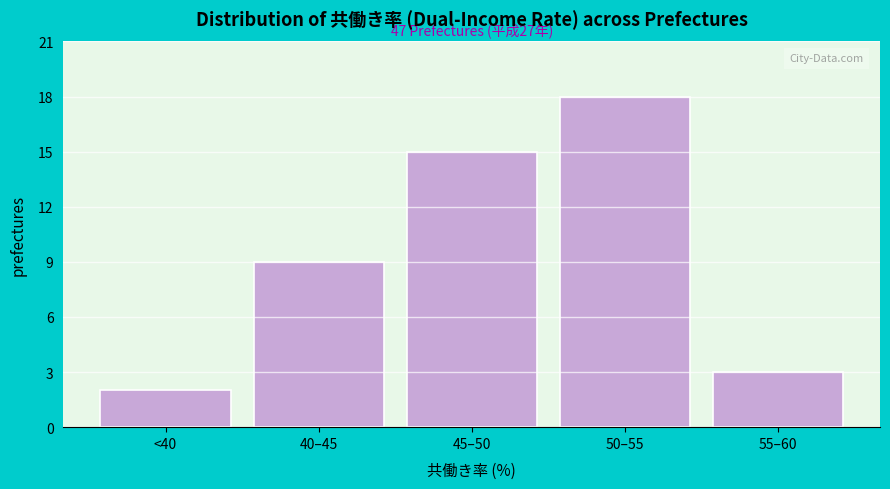

Reading left to right, extract all data points from this chart.

<40=2	40–45=9	45–50=15	50–55=18	55–60=3